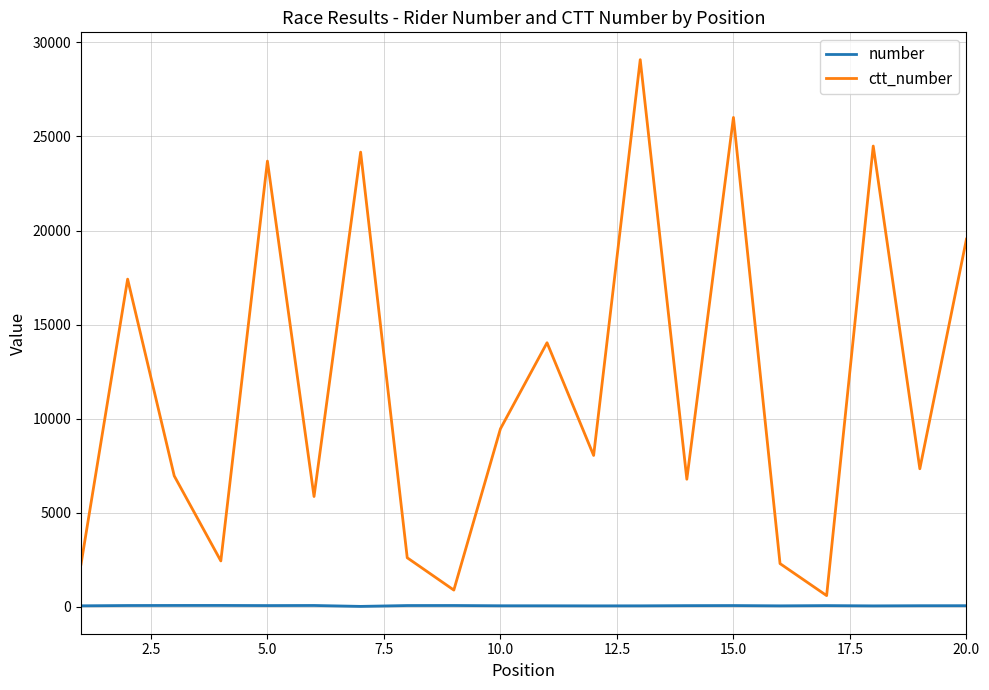

How many interior local valleys does the ctt_number series have?

7